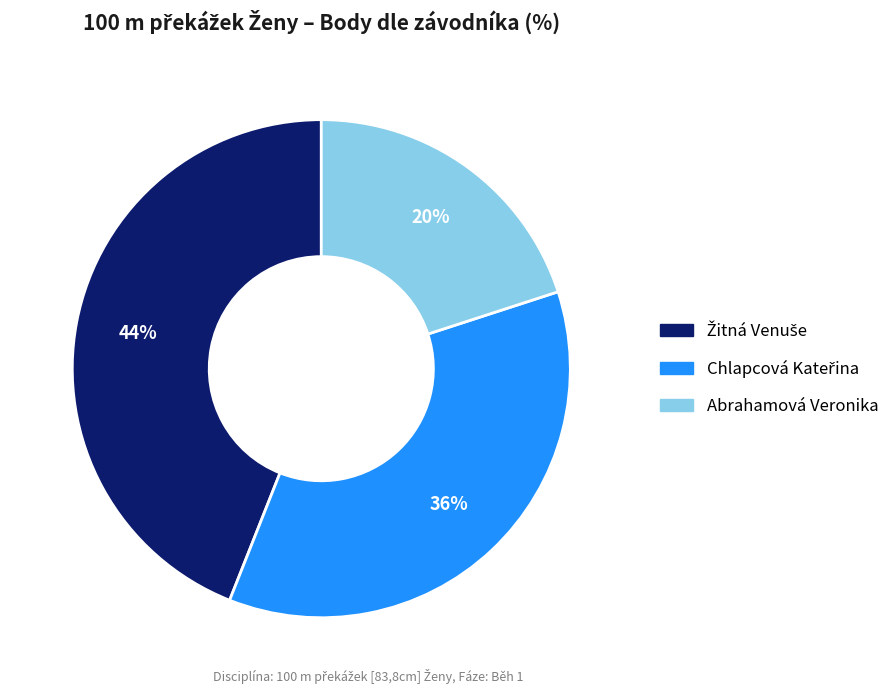

To the nearest percent, what portion does Abrahamová Veronika represent?

20%